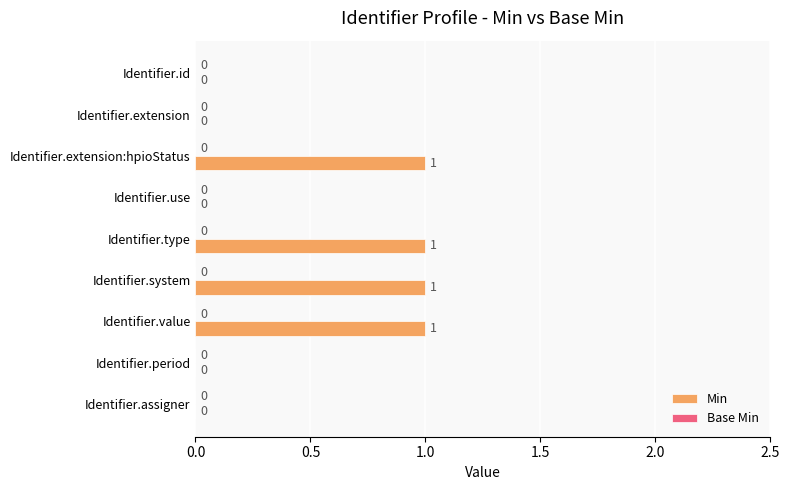

What is the change in value from Identifier.use to Identifier.type?

+1